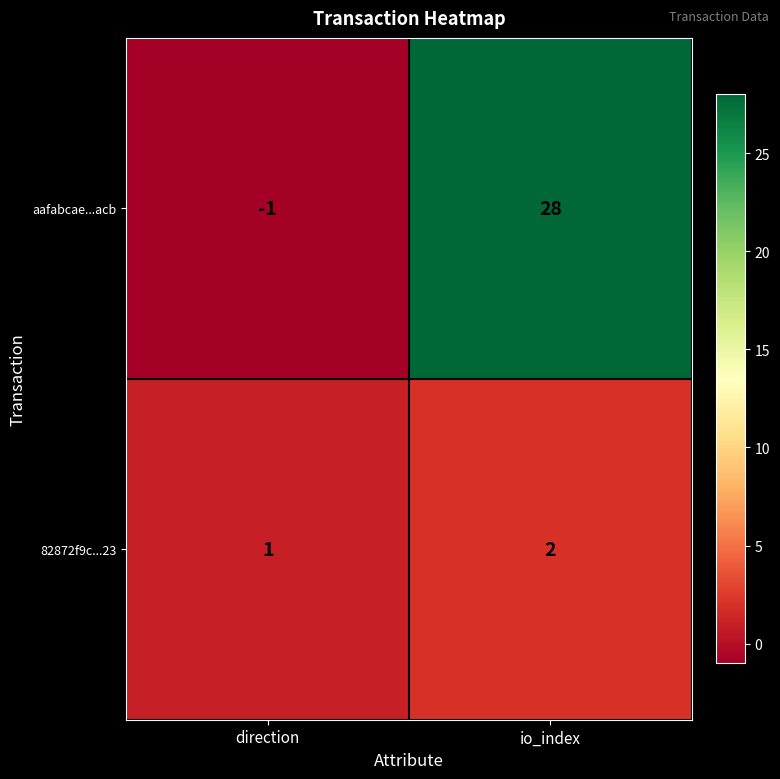

Which category has the lowest value across all series?

direction